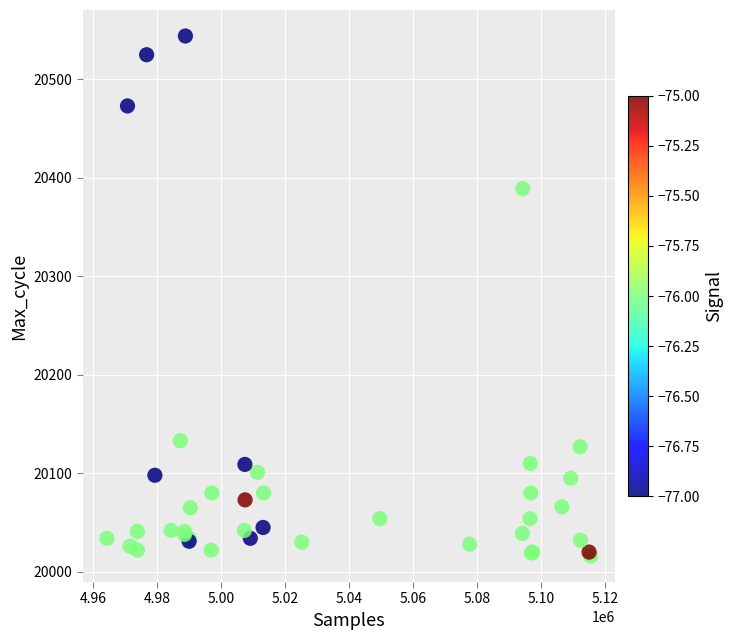

What Y value in the scatter plot is closest to 20280?

20389